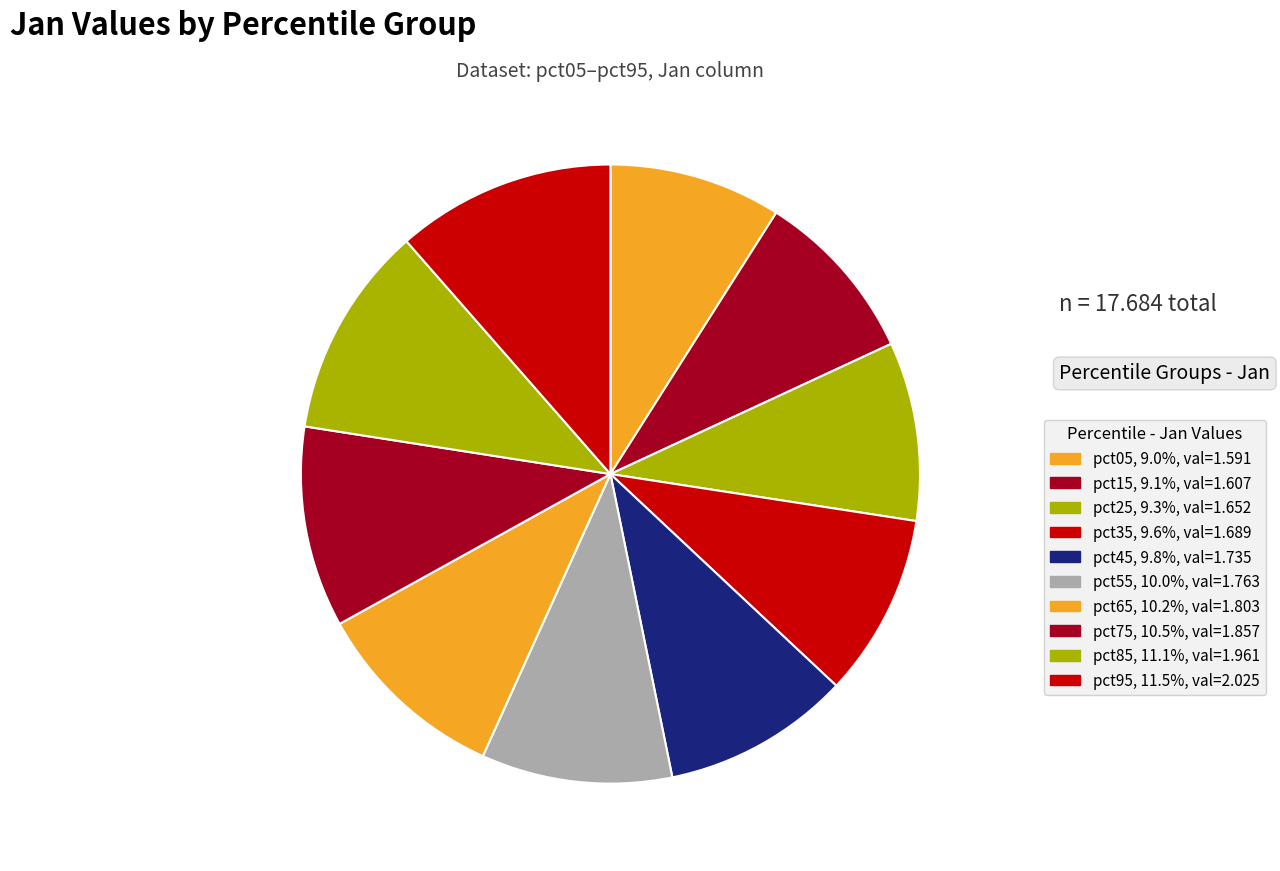

Is it true that pct85 is 23% of the pie?

False